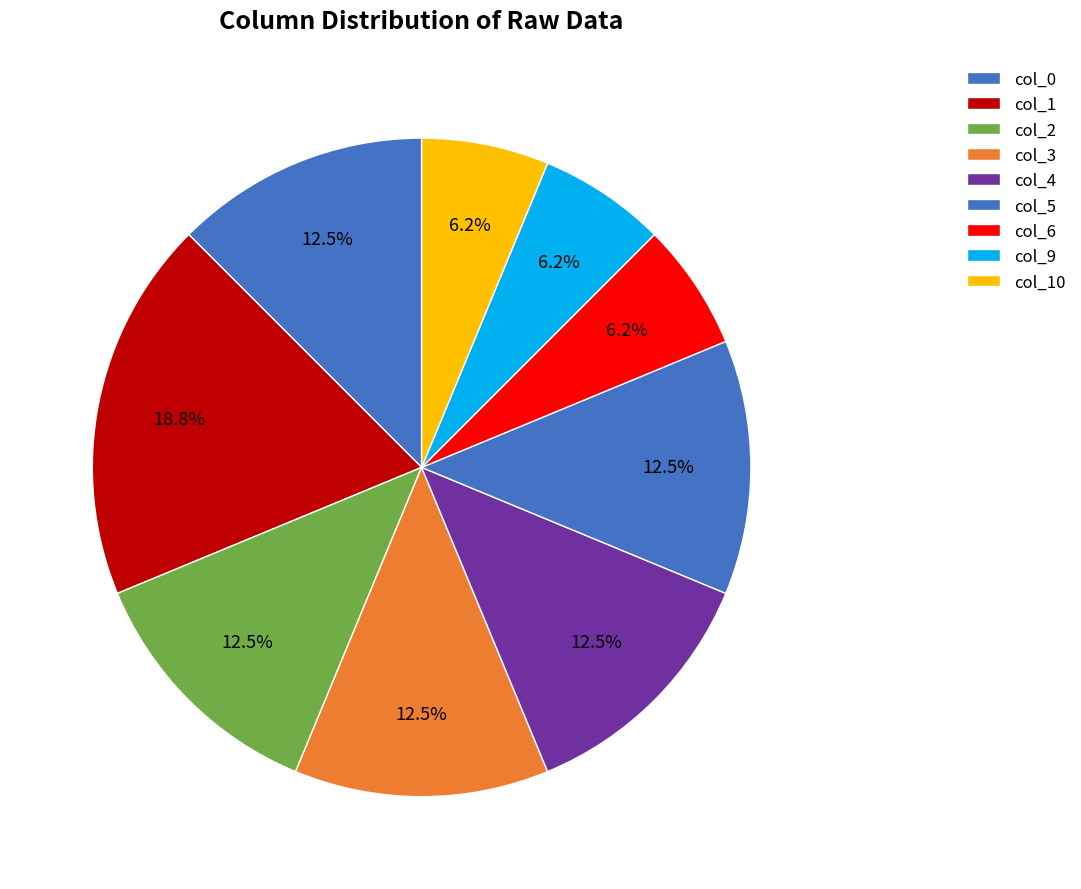

How many segments does this pie chart have?

9